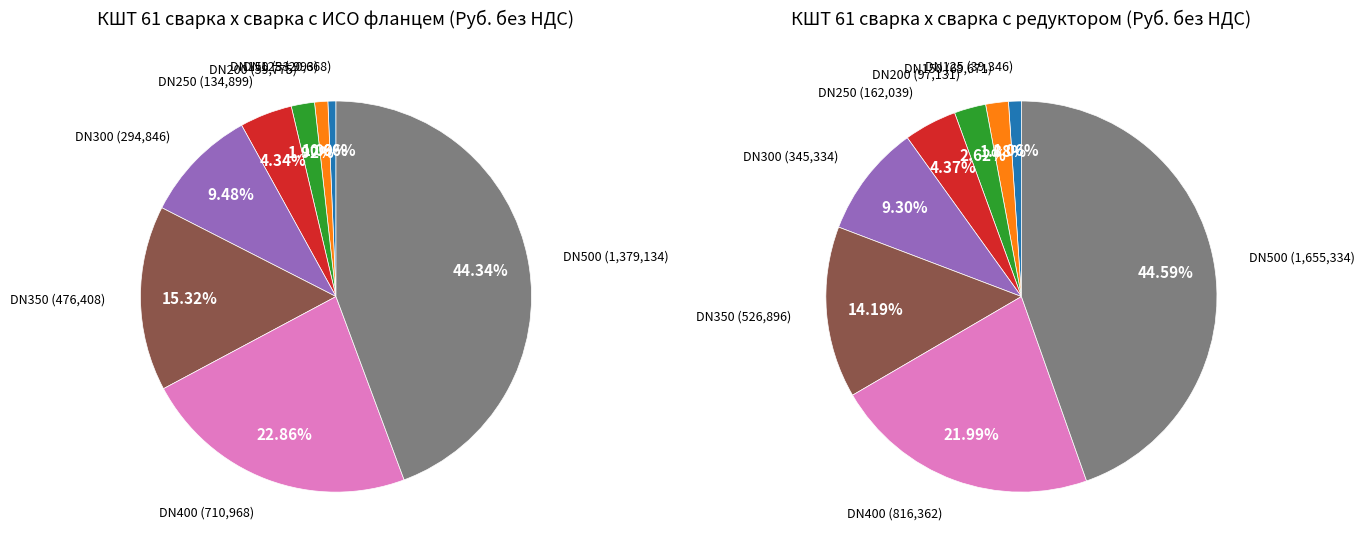

Is it true that 0 is 1% of the pie?

True